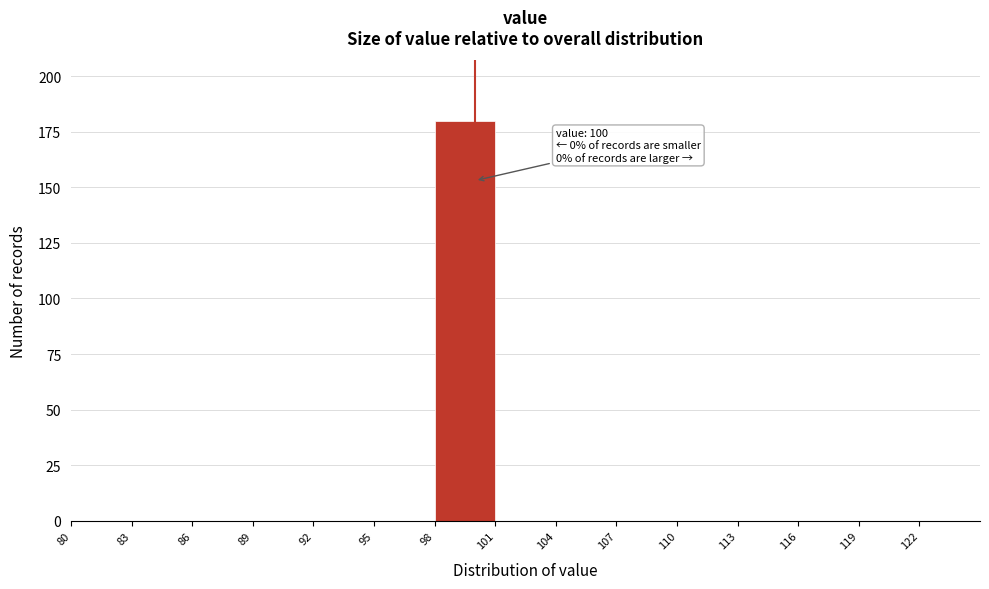

Which range on the x-axis has the tallest bar?

98 to 101